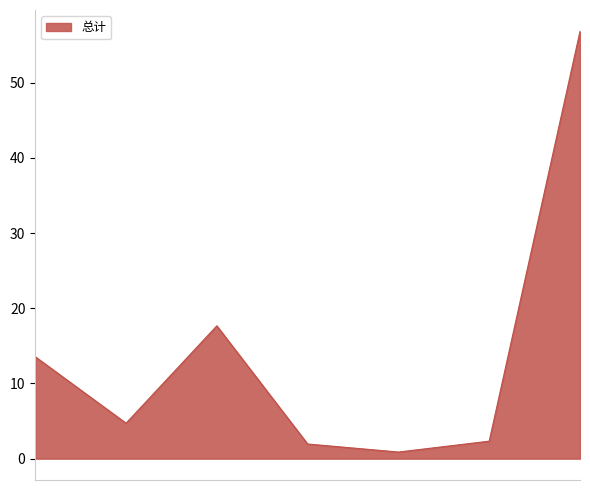

True or false: there are more than 1 points higher than both neighbors.

False